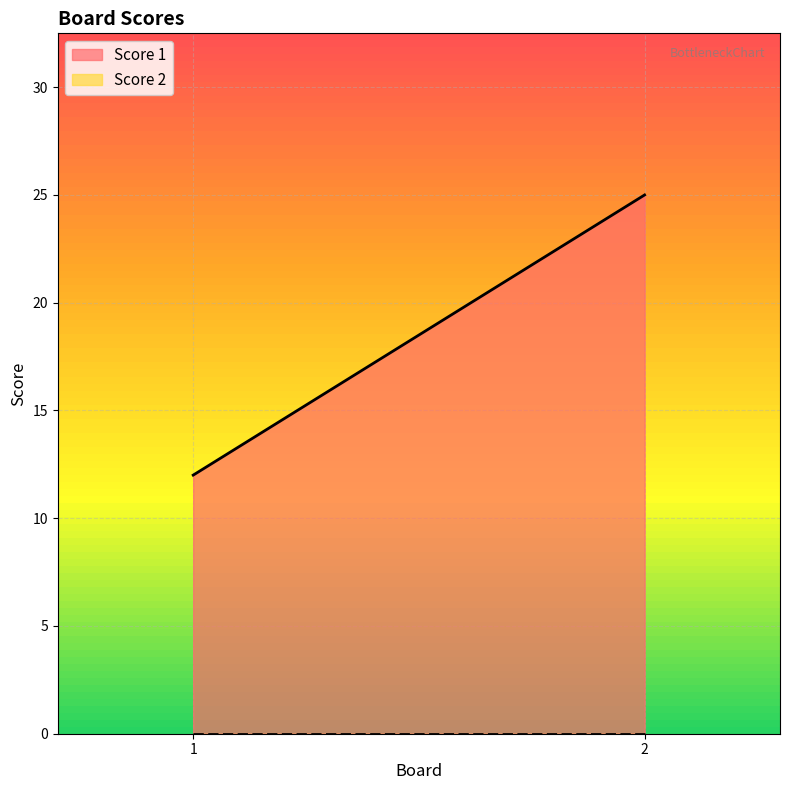

The value of Score 1 at 1 is 16. True or false?

False